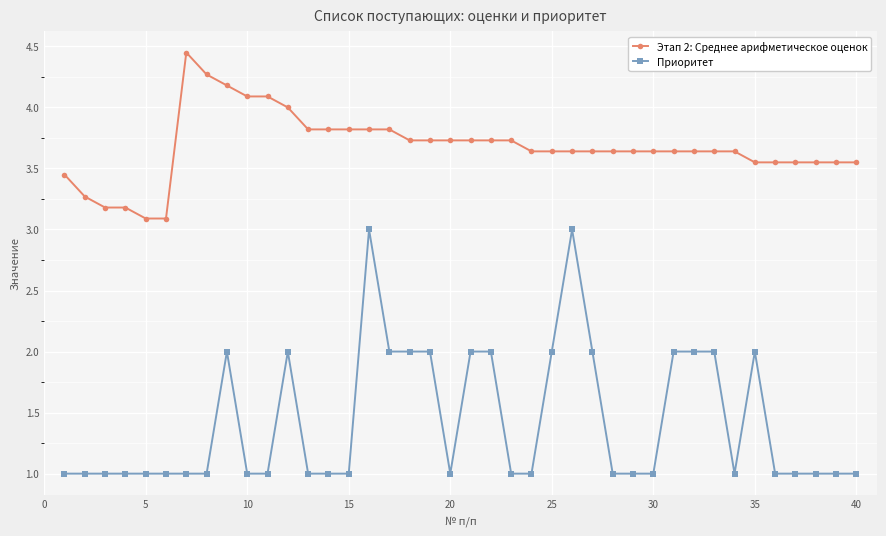

True or false: Приоритет has more than 0 points higher than both neighbors.

True